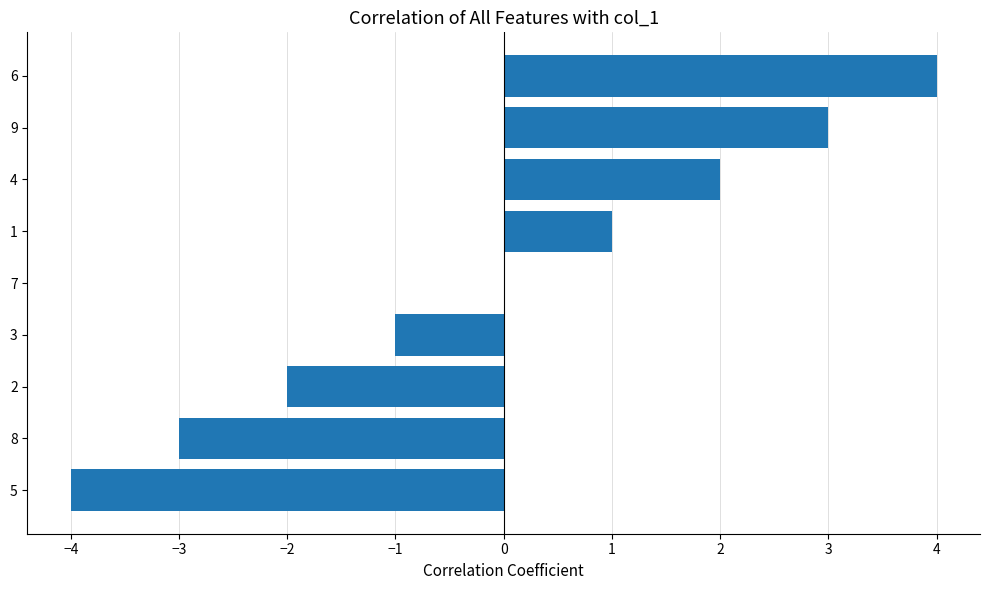

What is the maximum value shown in the chart?

4